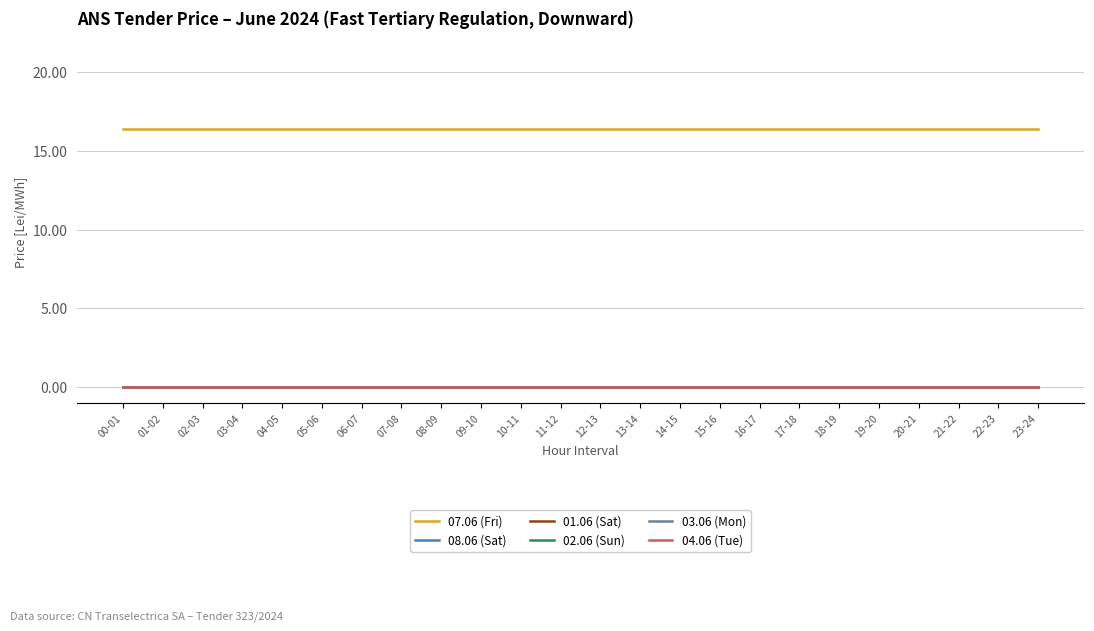

Does the chart display data point markers on the line(s)?

No